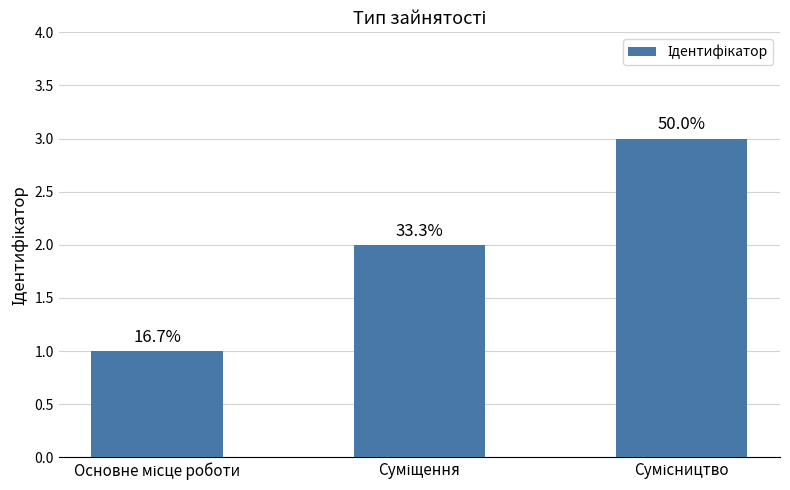

The chart shows a value of 2 at Суміщення. True or false?

True